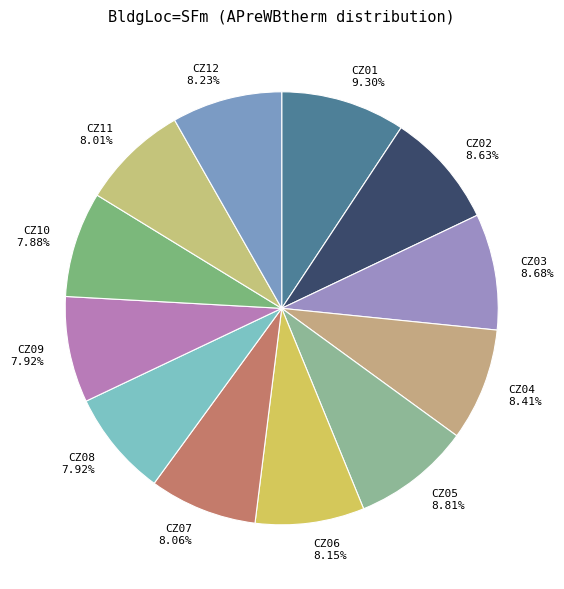

Is it true that CZ10 is 8% of the pie?

True